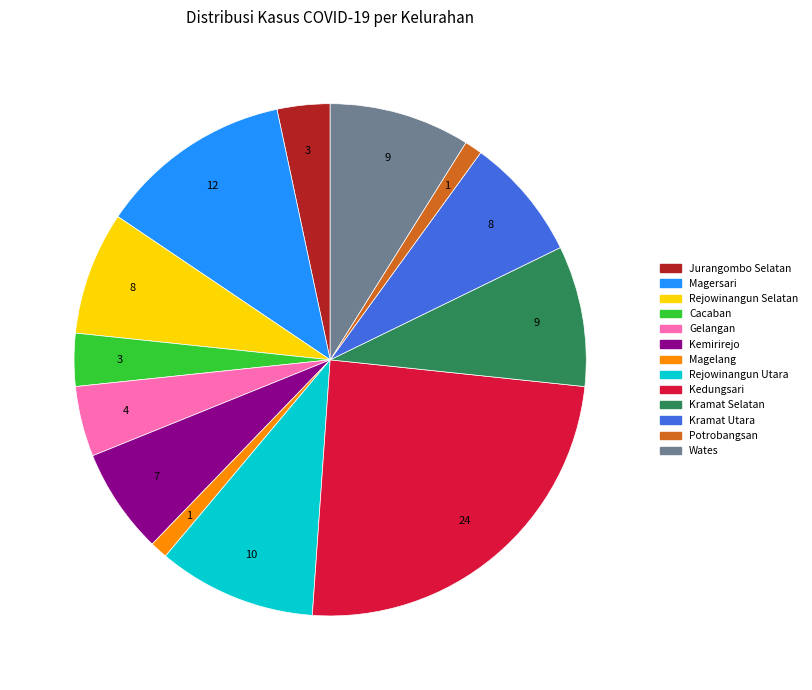

The Kemirirejo slice represents 7% of the pie. True or false?

True